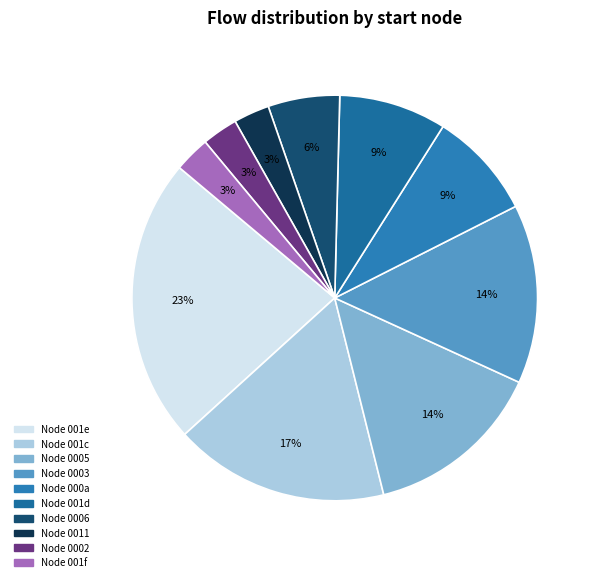

Count the number of slices in the pie.

10